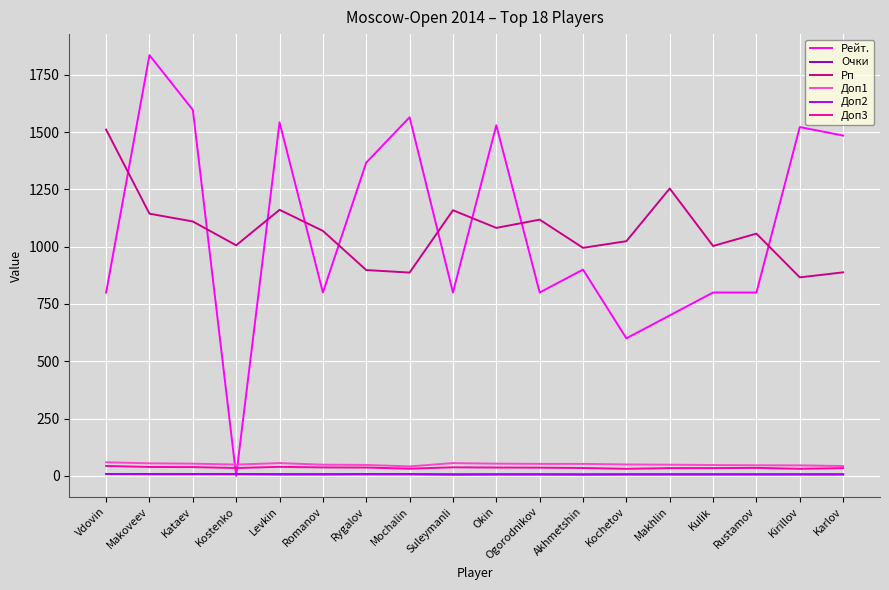

How many lines are shown in the chart?

6